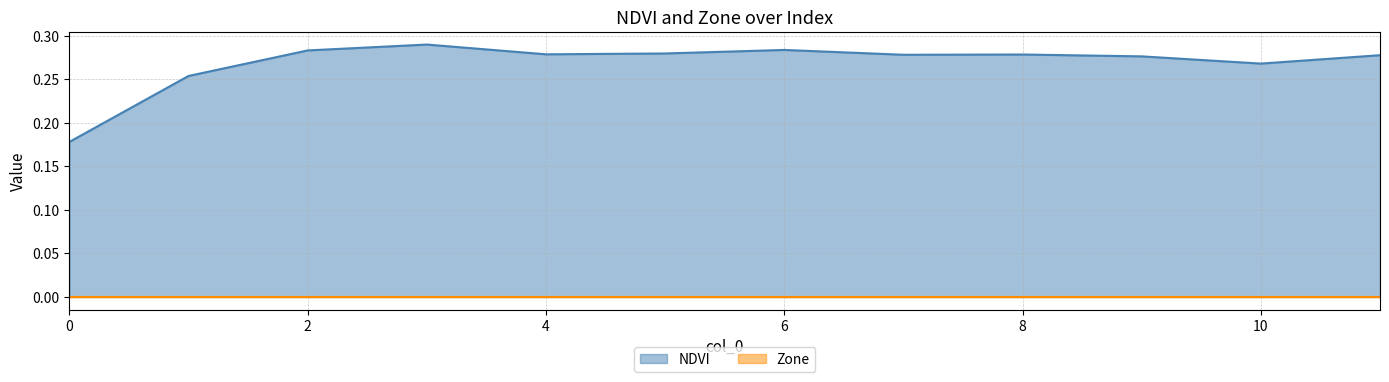

List the labels in order of value, largest first.

3, 6, 2, 5, 4, 8, 7, 11, 9, 10, 1, 0